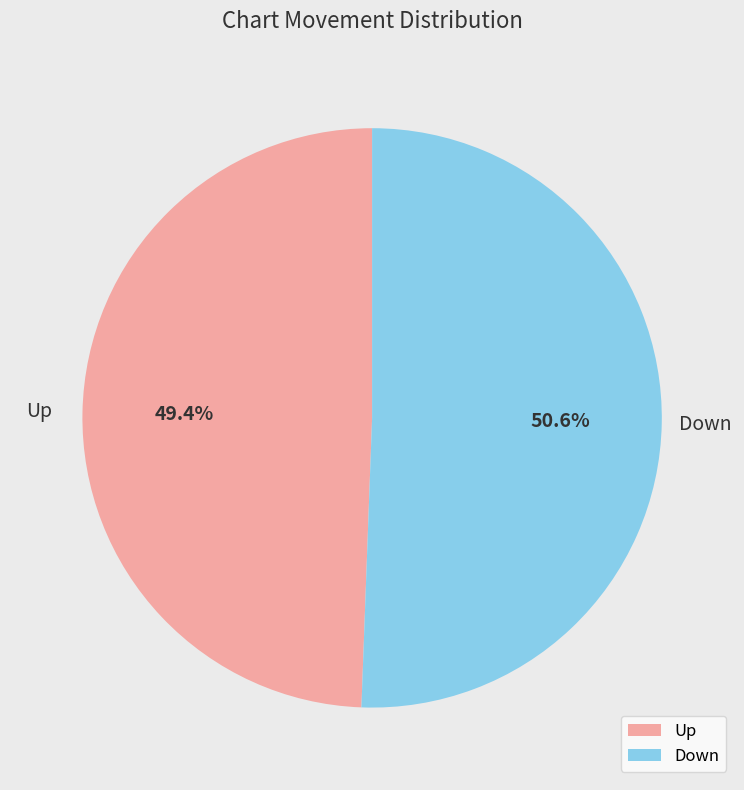

Which slice represents more than half of the pie?

Down